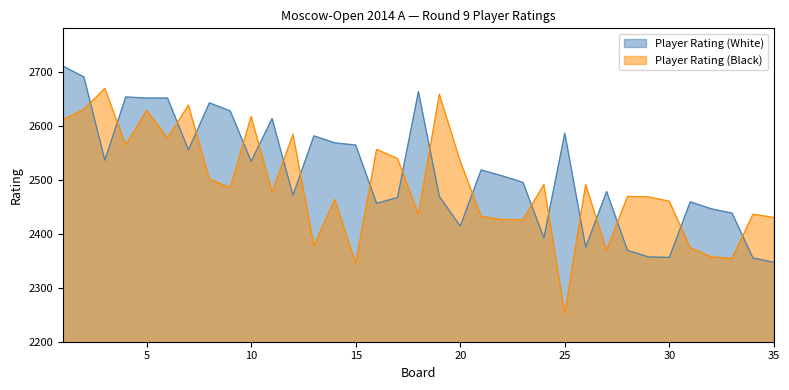

Reading right to left, what are all the values shown in this chart?

Player Rating (White): 2347	2355	2438	2446	2459	2356	2357	2369	2478	2375	2586	2392	2495	2507	2518	2414	2469	2663	2467	2456	2564	2568	2581	2471	2613	2534	2627	2642	2555	2651	2651	2653	2536	2690	2710
Player Rating (Black): 2430	2436	2354	2357	2374	2460	2468	2469	2369	2491	2252	2491	2426	2426	2432	2534	2658	2436	2539	2556	2345	2463	2378	2584	2477	2617	2485	2501	2638	2577	2628	2564	2669	2630	2611